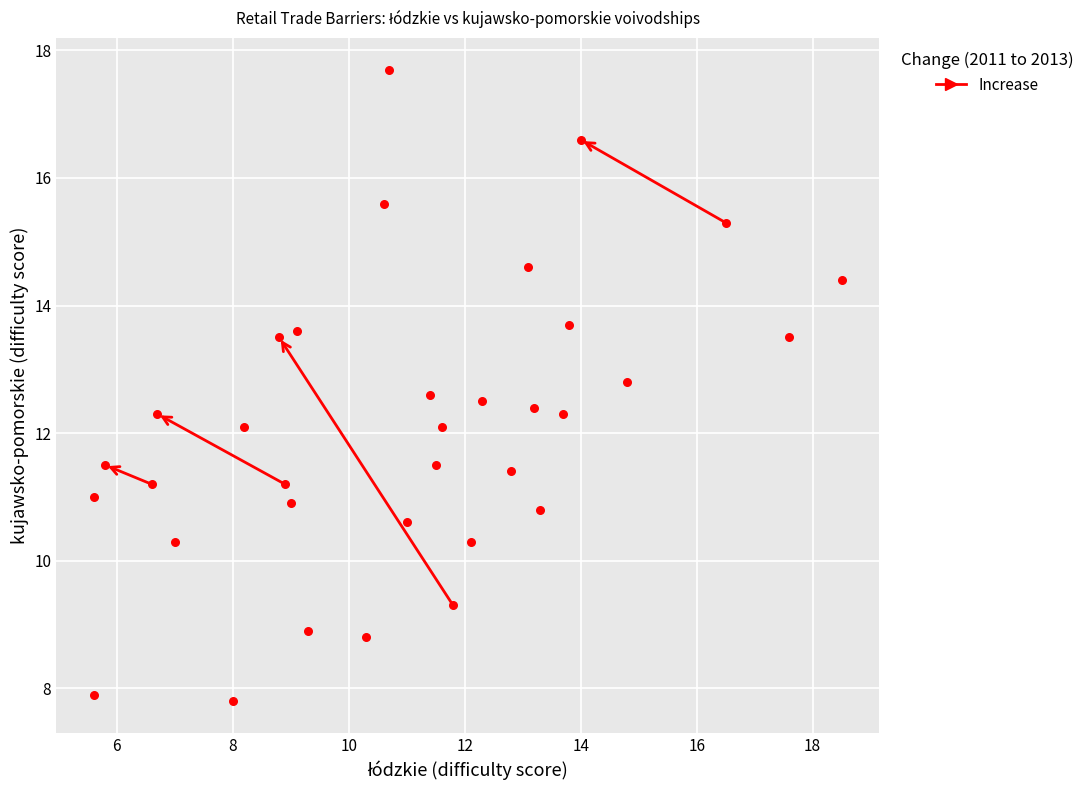

What is the range of X values (max minus min)?

12.9